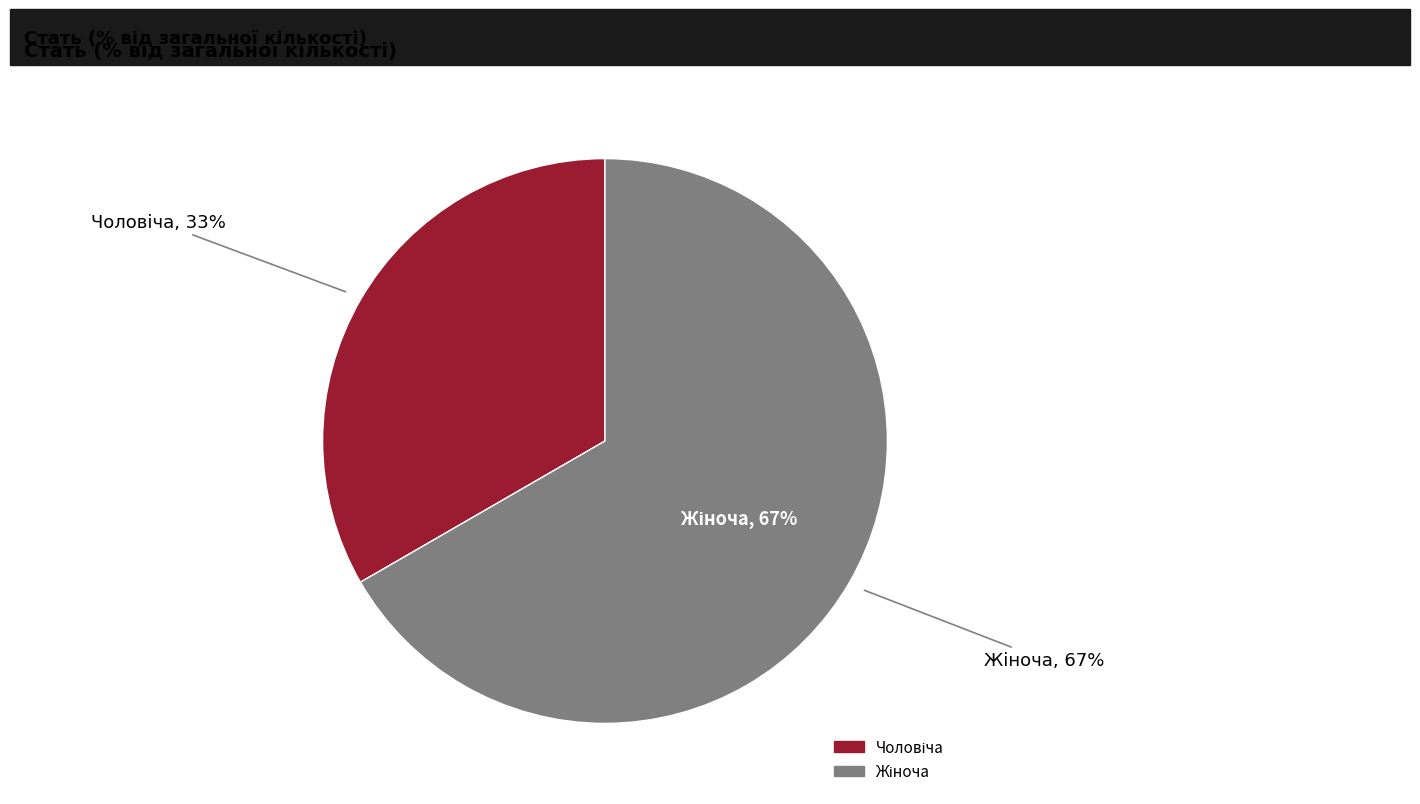

Between Жіноча and Чоловіча, which is larger?

Жіноча